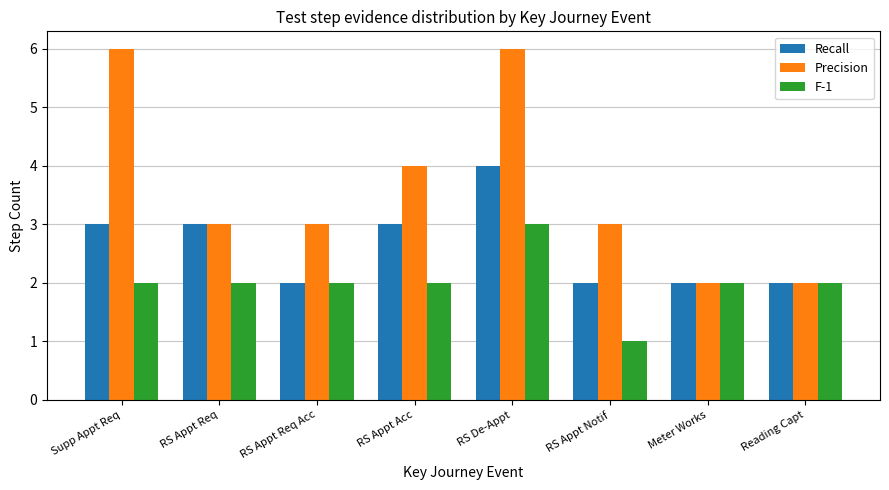

What position from the left is Reading Capt?

8